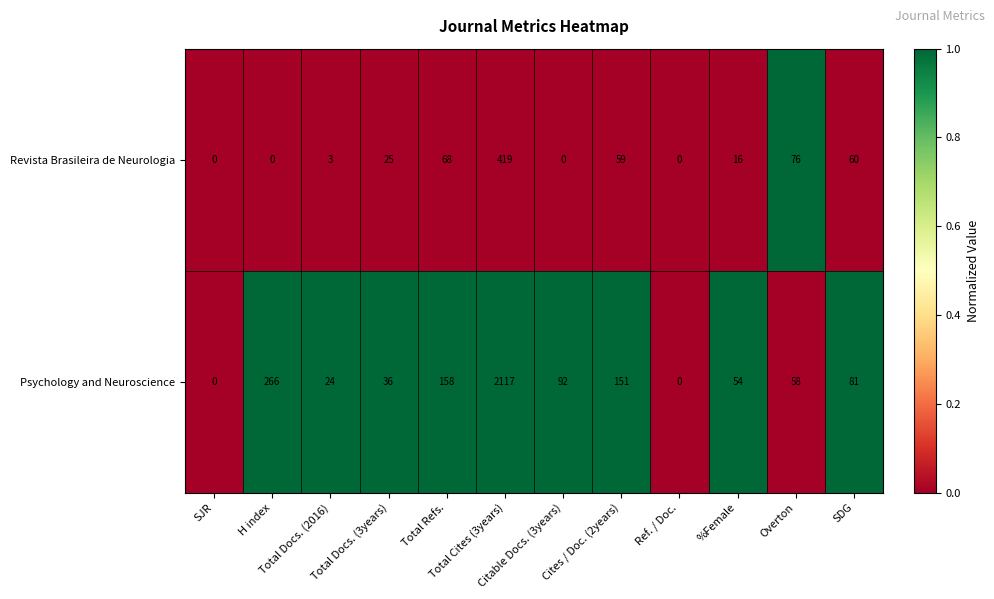

What is the total value across all series at %Female?

70